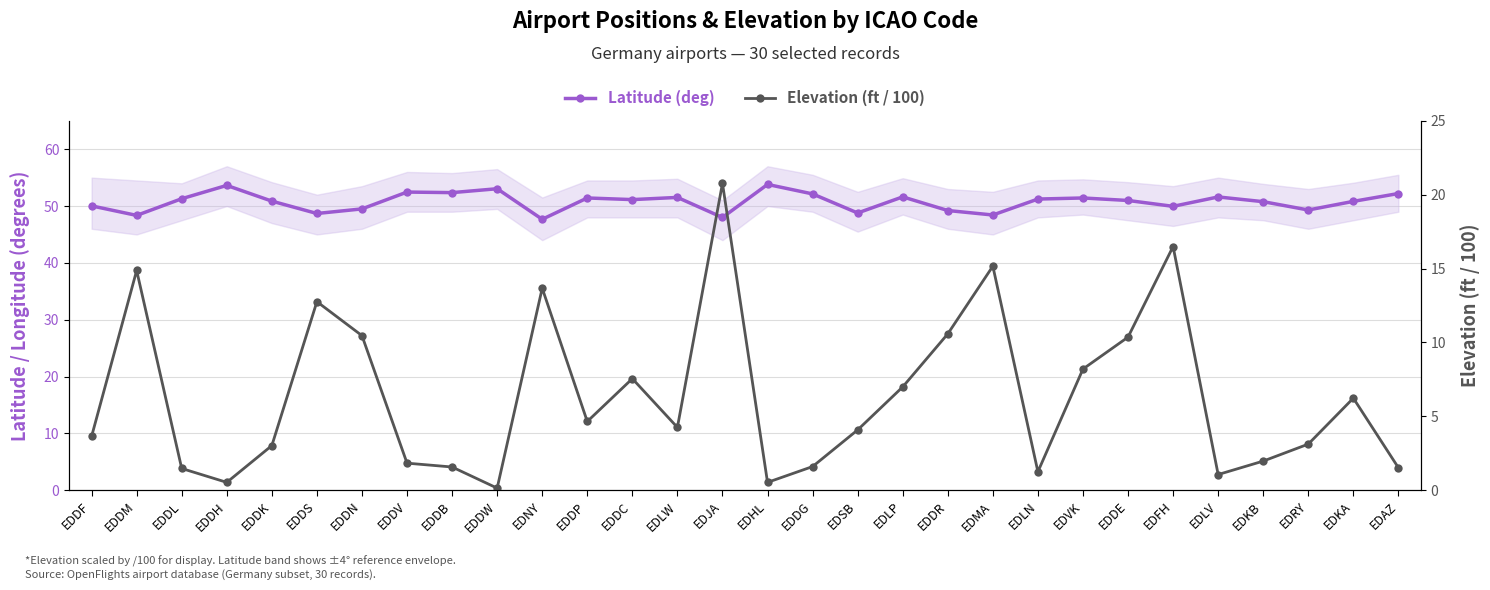

Reading left to right, extract all data points from this chart.

Latitude (deg): 50.0	48.4	51.3	53.6	50.9	48.7	49.5	52.5	52.4	53.0	47.7	51.4	51.1	51.5	48.0	53.8	52.1	48.8	51.6	49.2	48.4	51.2	51.4	51.0	49.9	51.6	50.8	49.3	50.8	52.2
Elevation (ft / 100): 3.6	14.9	1.5	0.5	3.0	12.8	10.5	1.8	1.6	0.1	13.7	4.7	7.5	4.2	20.8	0.5	1.6	4.1	7.0	10.6	15.2	1.2	8.2	10.4	16.5	1.1	2.0	3.1	6.2	1.5